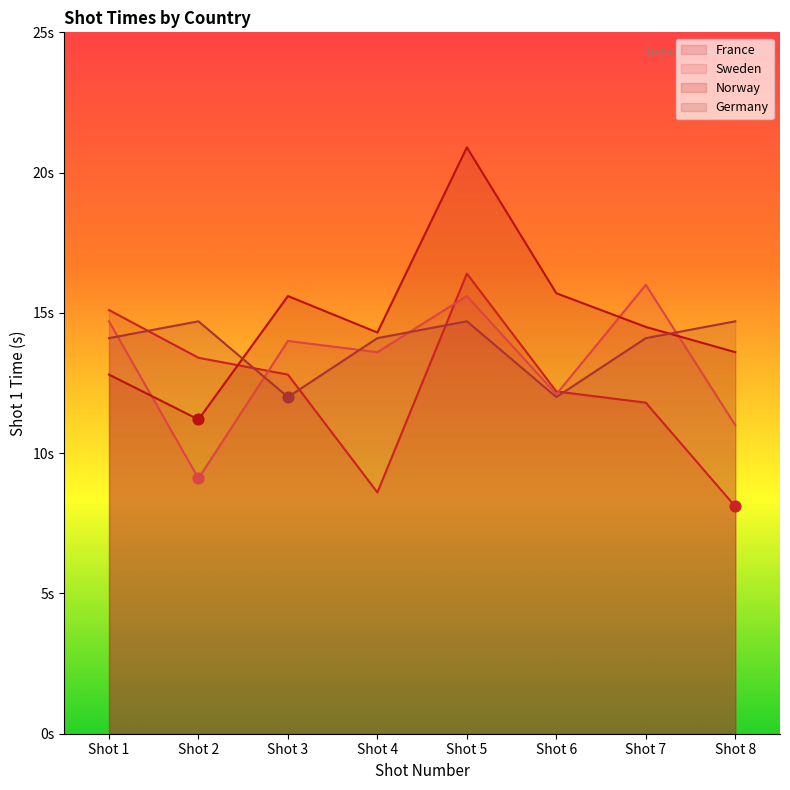

Which series contains the highest Y value?

Norway